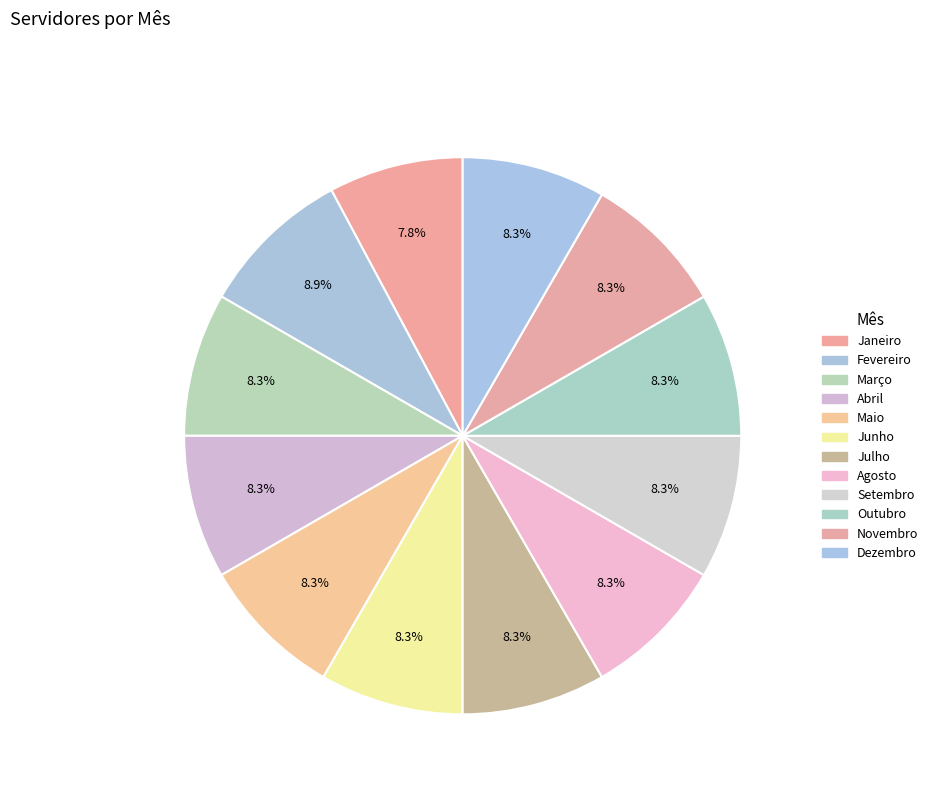

Count the number of slices in the pie.

12